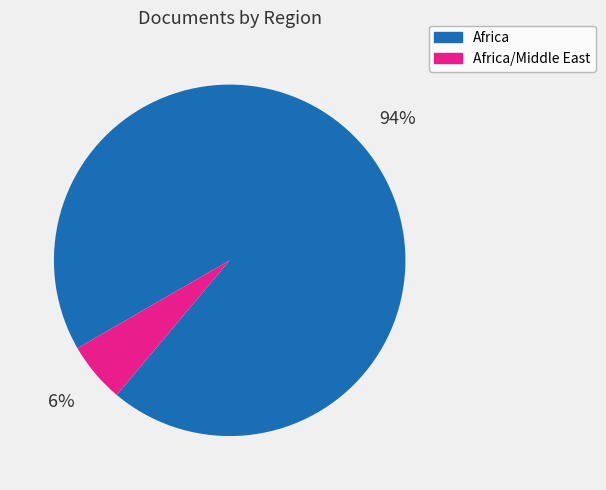

Is there a majority slice in this chart?

Yes